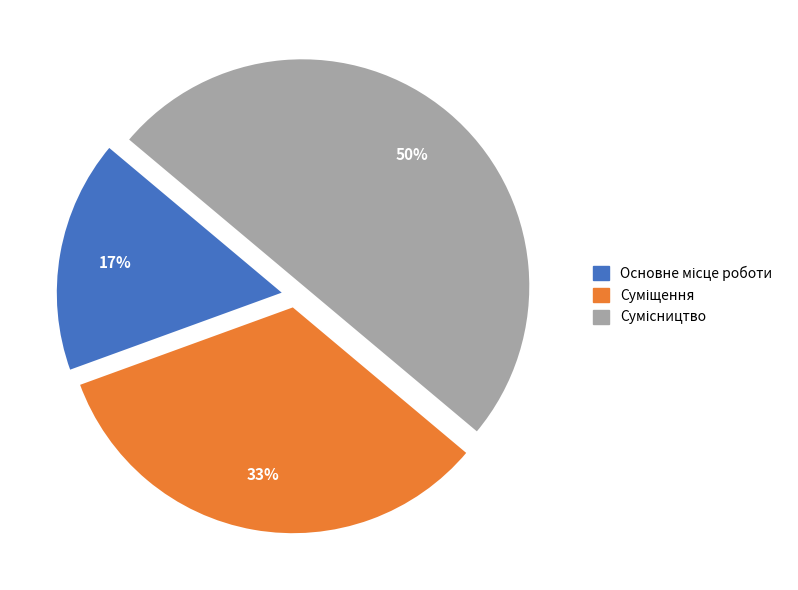

To the nearest percent, what is the difference between the largest and smallest slice percentages?

33%